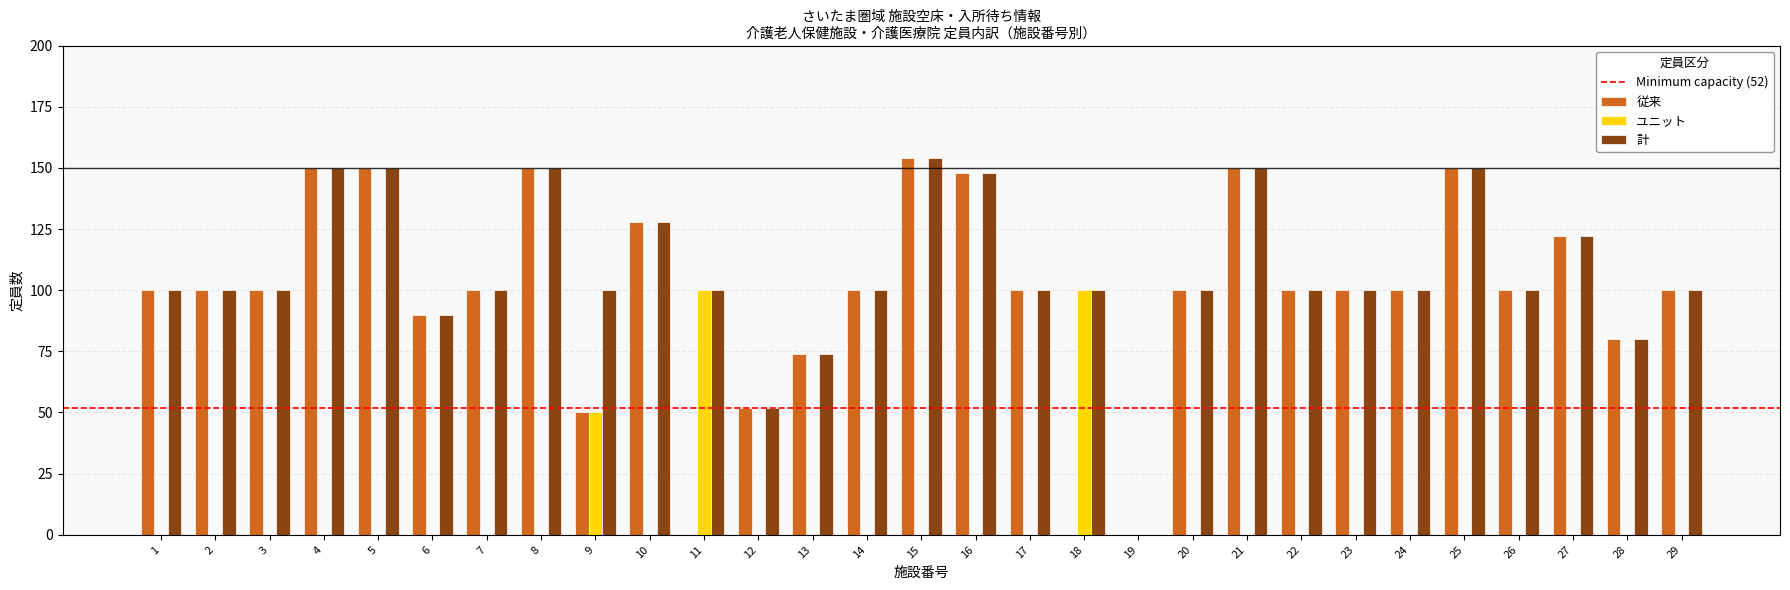

Which series has the largest total across all categories?

計